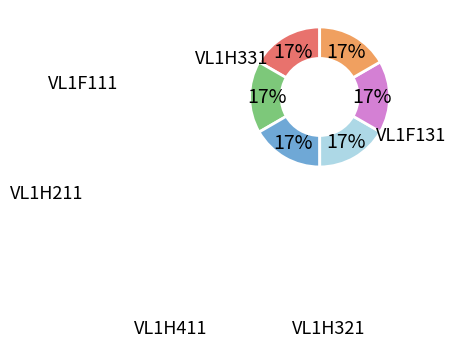

Does any single category account for the majority?

No